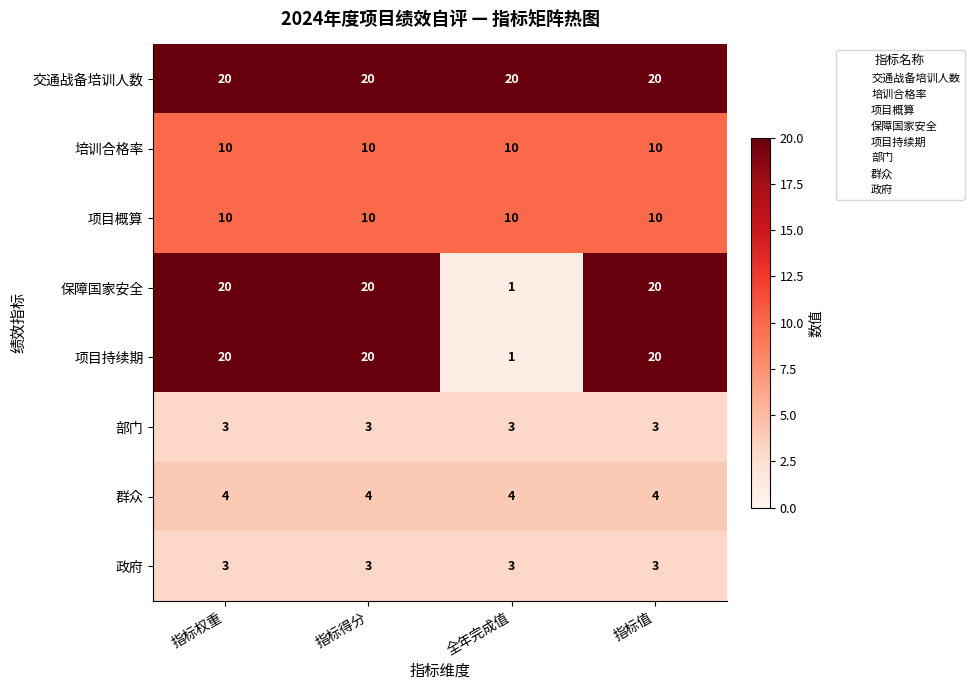

What value does the 交通战备培训人数 series have at 指标值?

20